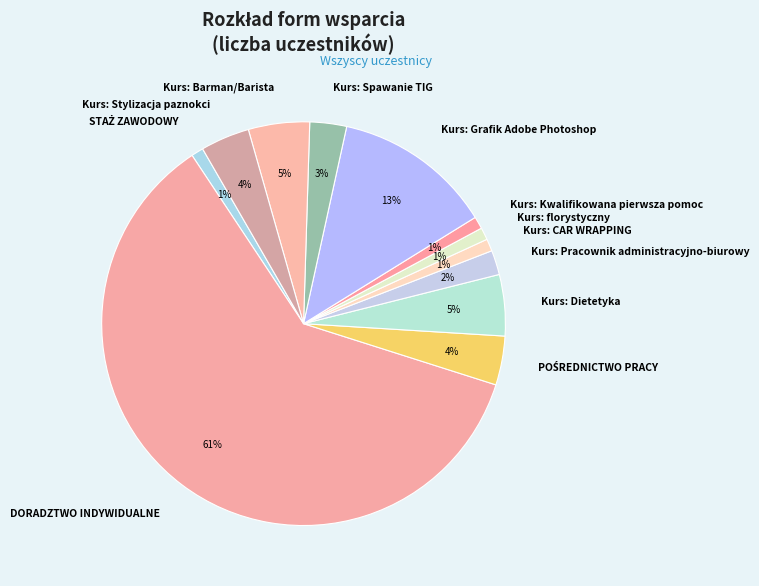

Do DORADZTWO INDYWIDUALNE and Kurs: Barman/Barista together represent more than half of the pie?

Yes